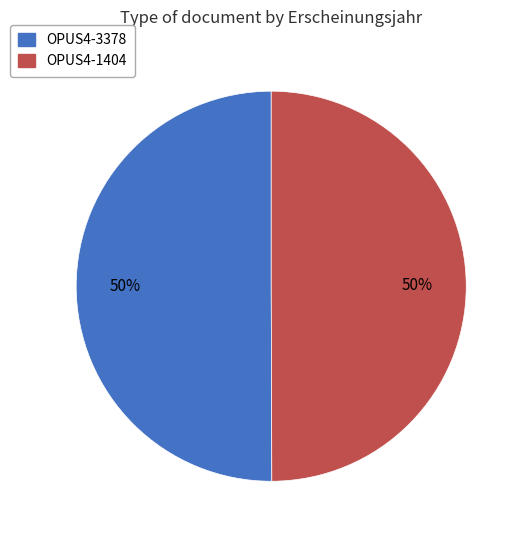

To the nearest percent, what is the average slice percentage?

50%